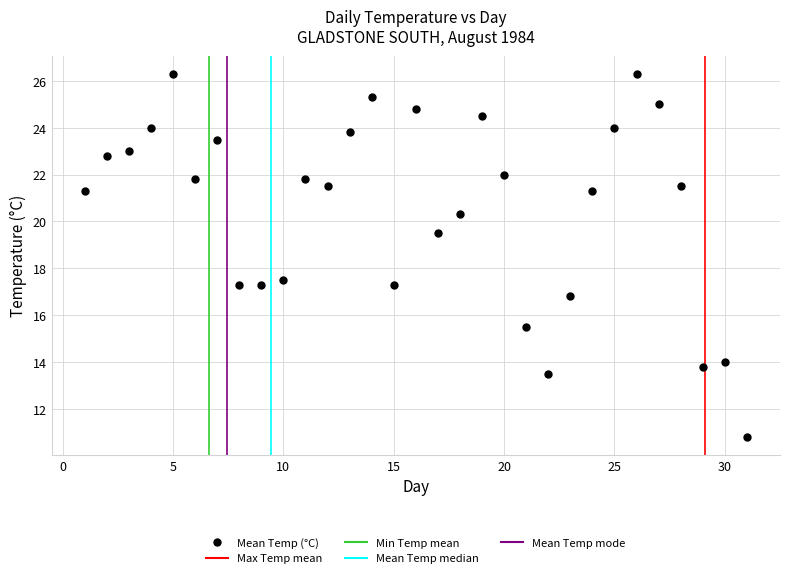

What is the range of Y values (max minus min)?

15.5